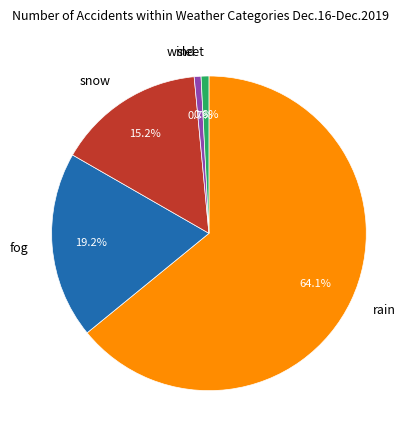

Does any single category account for the majority?

Yes